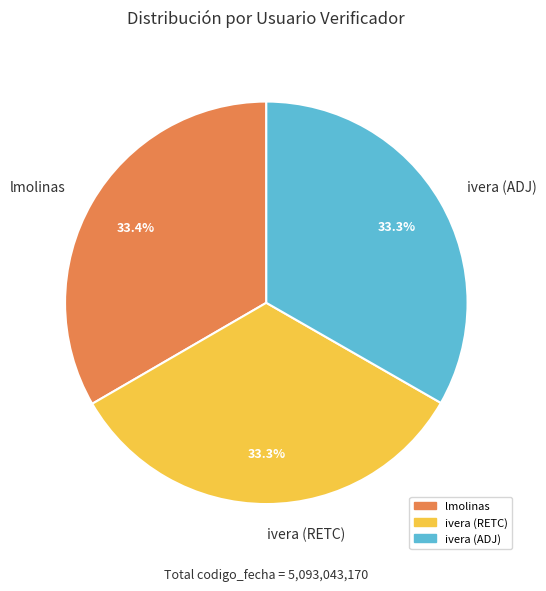

To the nearest percent, what percentage of the pie is ivera (RETC)?

33%